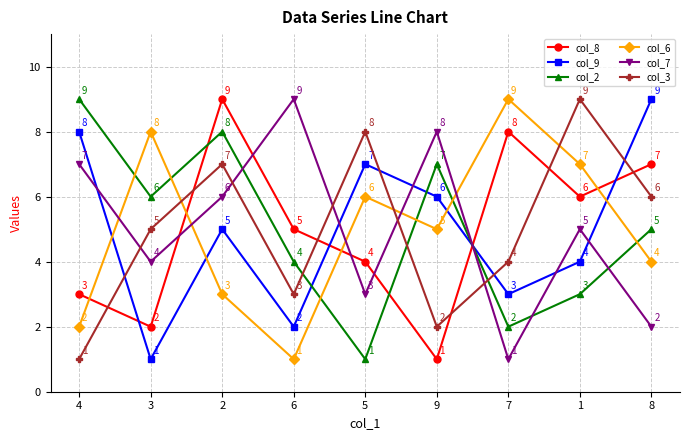

Reading left to right, transcribe all the data shown in this chart.

col_8: 3	2	9	5	4	1	8	6	7
col_9: 8	1	5	2	7	6	3	4	9
col_2: 9	6	8	4	1	7	2	3	5
col_6: 2	8	3	1	6	5	9	7	4
col_7: 7	4	6	9	3	8	1	5	2
col_3: 1	5	7	3	8	2	4	9	6